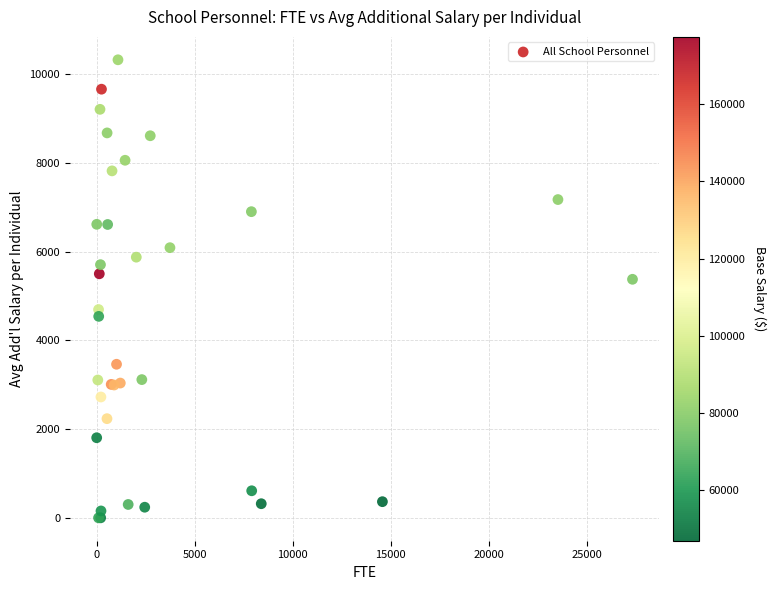

What Y value in the scatter plot is closest to 5164?

5379